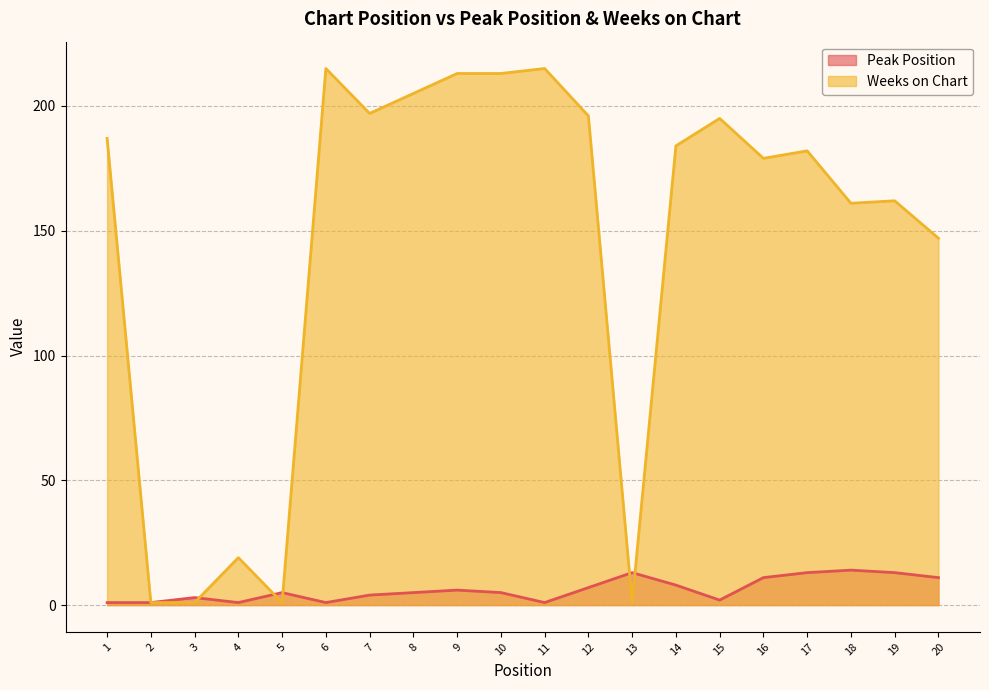

Which series has the largest total across all categories?

Weeks on Chart